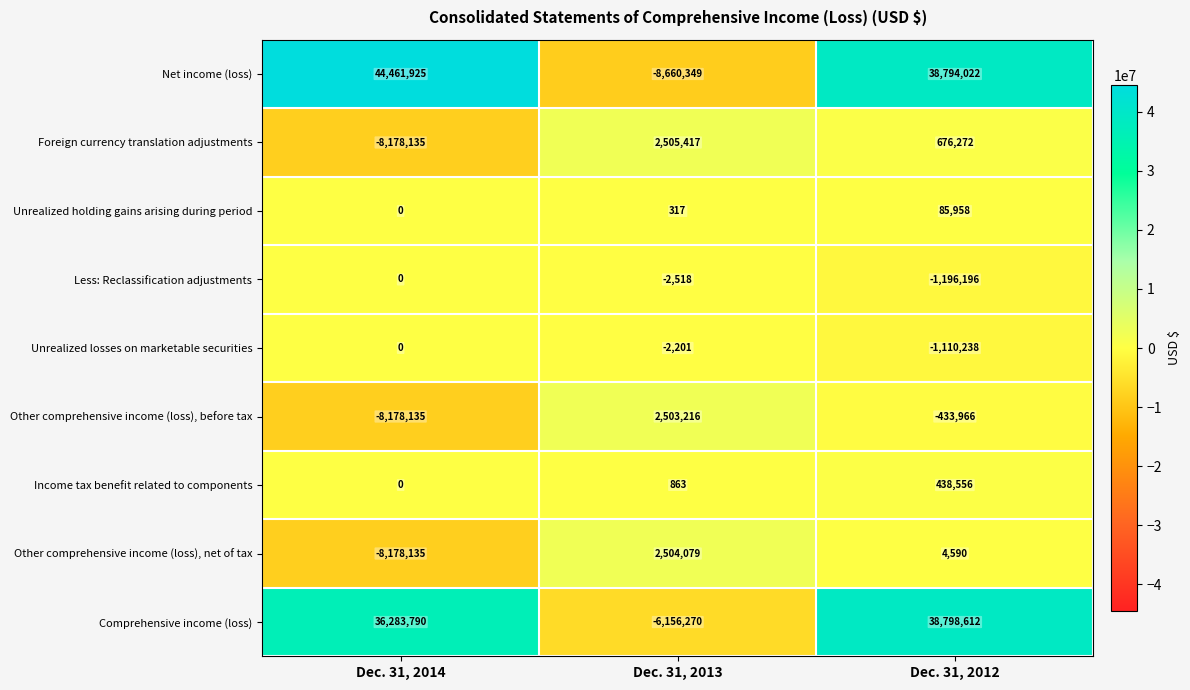

The Other comprehensive income (loss), before tax series shows -629711 at Dec. 31, 2012. True or false?

False